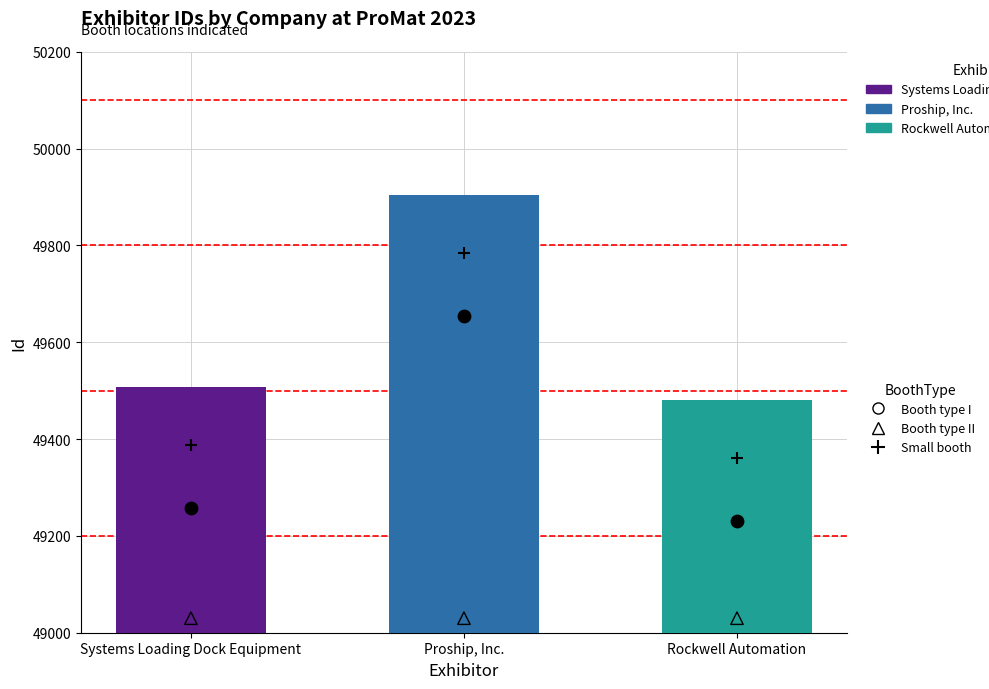

What is the ratio of the value at Systems Loading Dock Equipment to the value at Proship, Inc.?

1.0